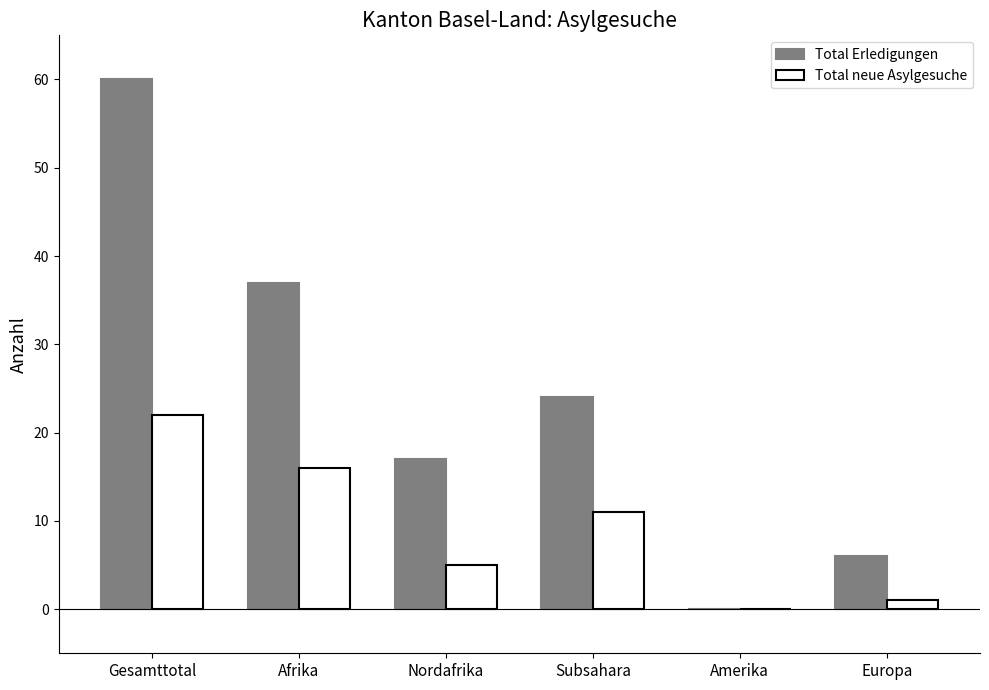

What is the sum of all Total Erledigungen values?

144